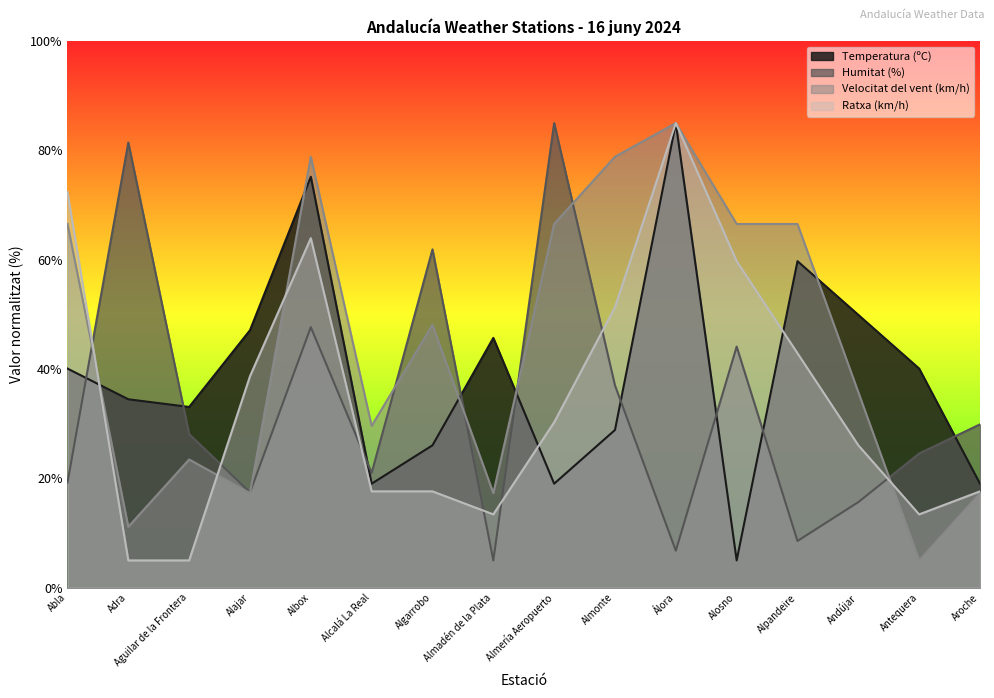

Reading right to left, transcribe all the data shown in this chart.

Temperatura (ºC): 19.0	40.1	49.9	59.7	5.0	85.0	28.9	19.0	45.7	26.1	19.0	75.2	47.1	33.1	34.5	40.1
Humitat (%): 29.9	24.6	15.7	8.6	44.1	6.8	37.0	85.0	5.0	61.9	21.0	47.7	17.4	28.1	81.4	19.2
Velocitat del vent (km/h): 17.3	5.0	35.8	66.5	66.5	85.0	78.8	66.5	17.3	48.1	29.6	78.8	17.3	23.5	11.2	66.5
Ratxa (km/h): 17.6	13.4	26.1	42.9	59.7	85.0	51.3	30.3	13.4	17.6	17.6	63.9	38.7	5.0	5.0	72.4